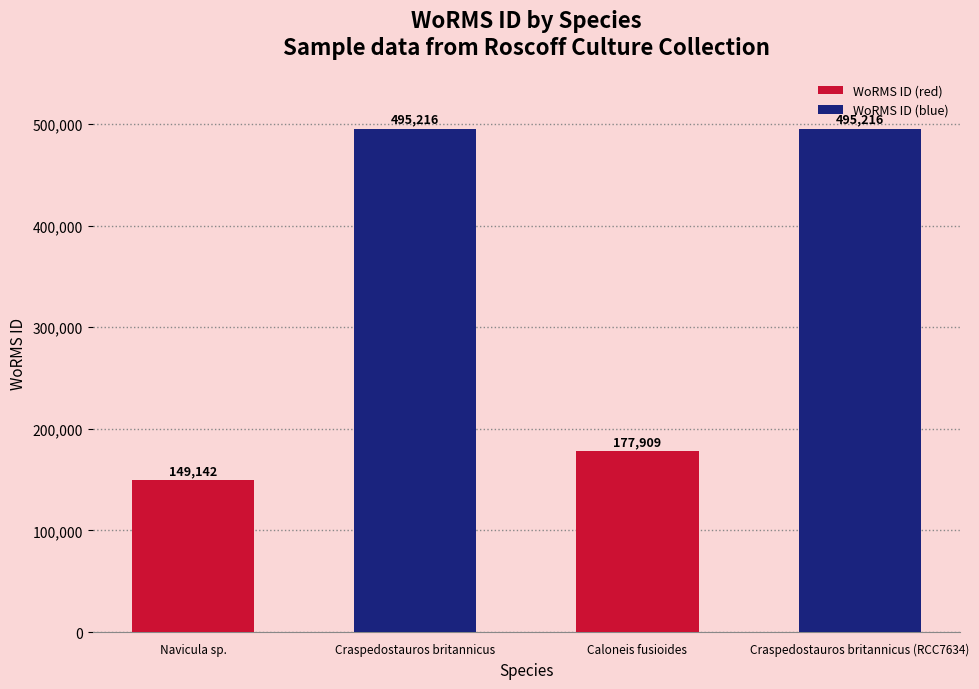

Does the chart contain any negative values?

No